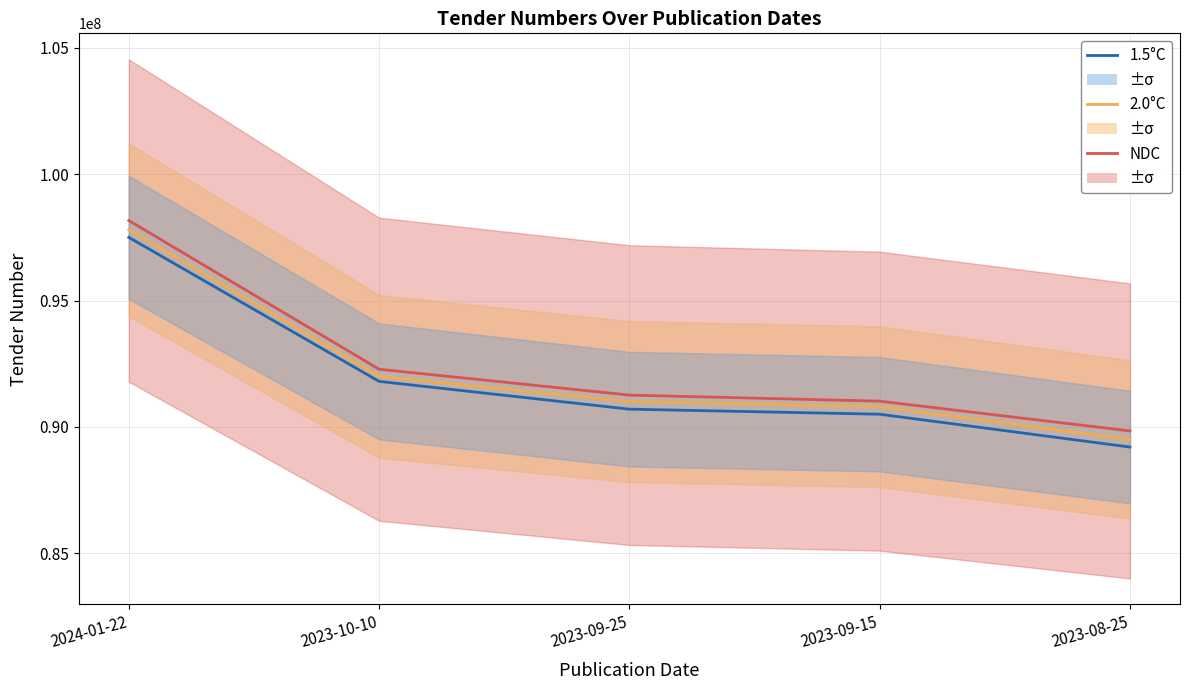

True or false: 2.0°C and 1.5°C cross at least once.

False